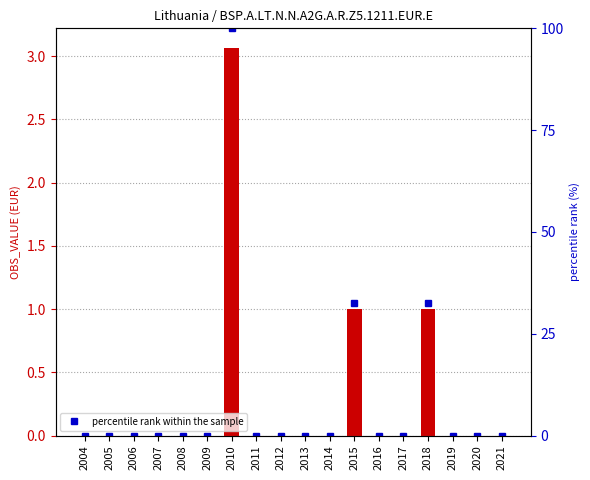

List the labels in order of OBS_VALUE value, largest first.

2010, 2015, 2018, 2004, 2005, 2006, 2007, 2008, 2009, 2011, 2012, 2013, 2014, 2016, 2017, 2019, 2020, 2021